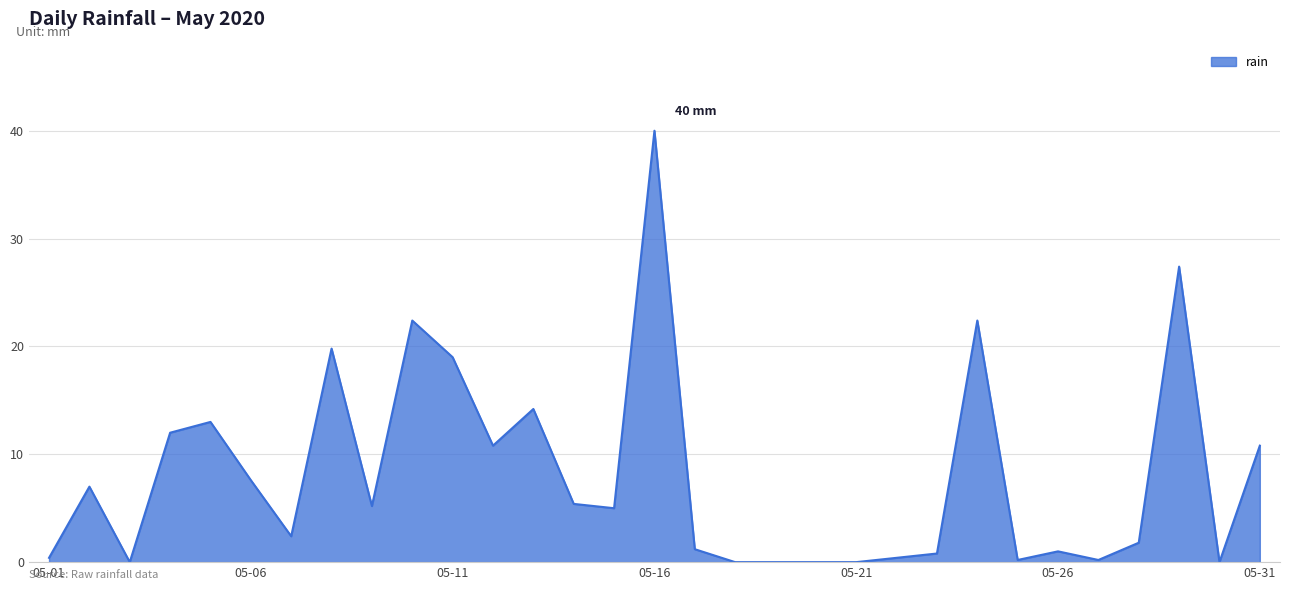

What is the greatest value displayed?

40.0